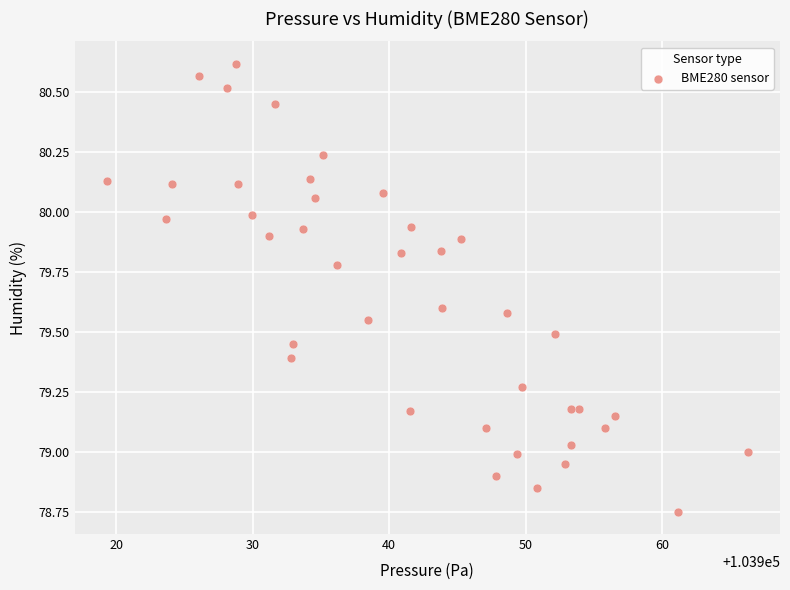

What is the range of X values (max minus min)?

47.0